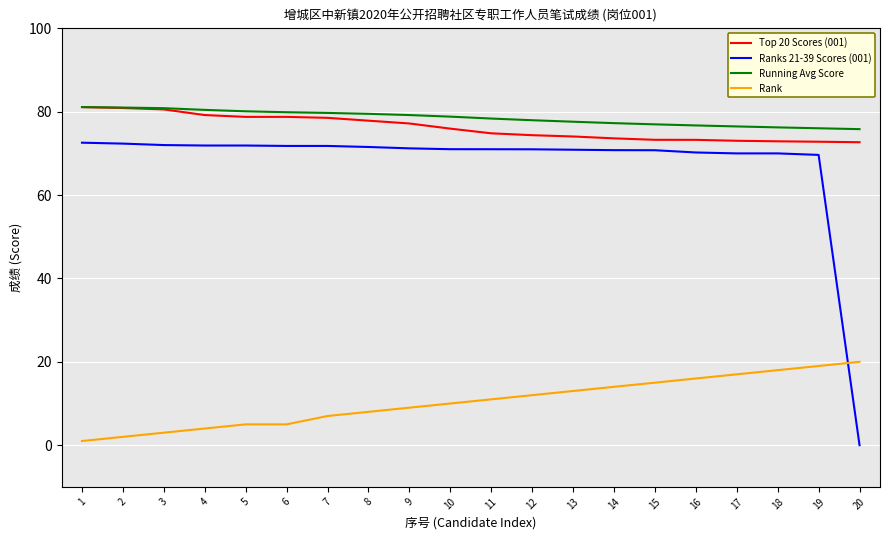

What are all the series names shown in the legend?

Top 20 Scores (001), Ranks 21-39 Scores (001), Running Avg Score, Rank